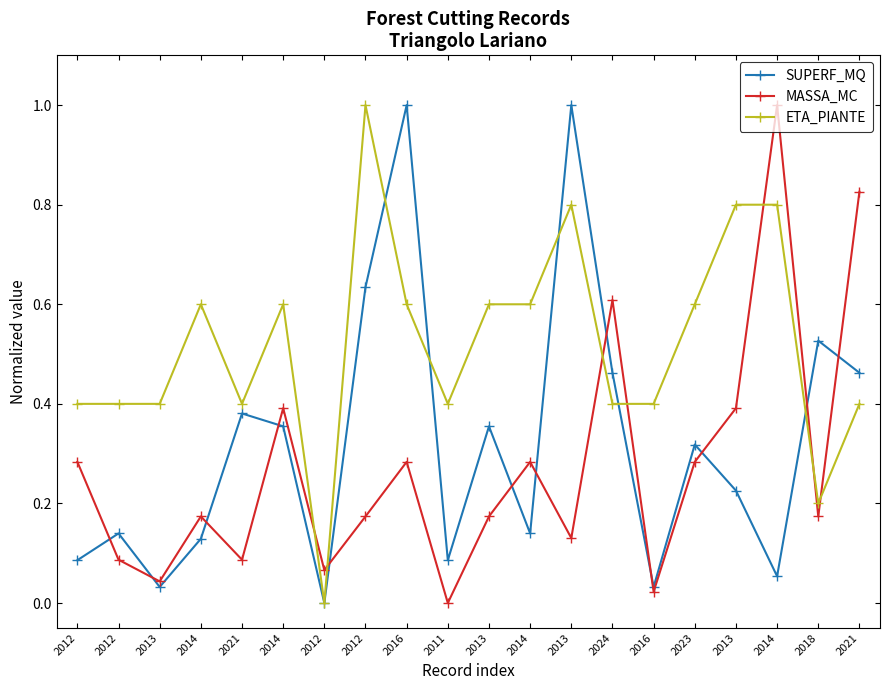

Reading left to right, transcribe all the data shown in this chart.

SUPERF_MQ: 2012=0.1	2012=0.1	2013=0.0	2014=0.1	2021=0.4	2014=0.4	2012=0.0	2012=0.6	2016=1.0	2011=0.1	2013=0.4	2014=0.1	2013=1.0	2024=0.5	2016=0.0	2023=0.3	2013=0.2	2014=0.1	2018=0.5	2021=0.5
MASSA_MC: 2012=0.3	2012=0.1	2013=0.0	2014=0.2	2021=0.1	2014=0.4	2012=0.1	2012=0.2	2016=0.3	2011=0.0	2013=0.2	2014=0.3	2013=0.1	2024=0.6	2016=0.0	2023=0.3	2013=0.4	2014=1.0	2018=0.2	2021=0.8
ETA_PIANTE: 2012=0.4	2012=0.4	2013=0.4	2014=0.6	2021=0.4	2014=0.6	2012=0.0	2012=1.0	2016=0.6	2011=0.4	2013=0.6	2014=0.6	2013=0.8	2024=0.4	2016=0.4	2023=0.6	2013=0.8	2014=0.8	2018=0.2	2021=0.4